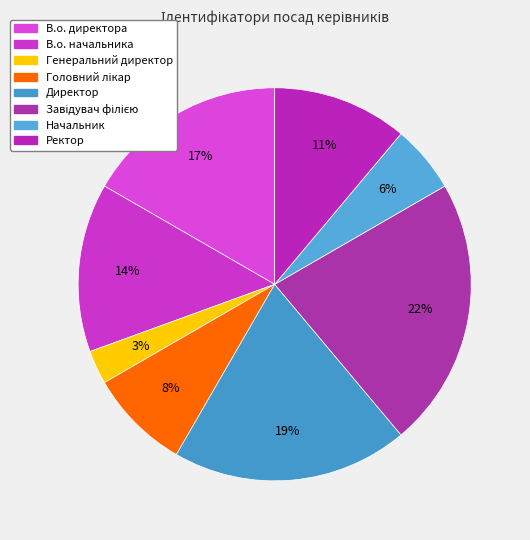

Is it true that Начальник is 1% of the pie?

False